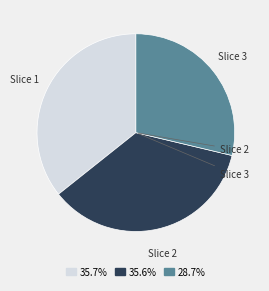

Is there any slice that represents more than half of the pie?

No